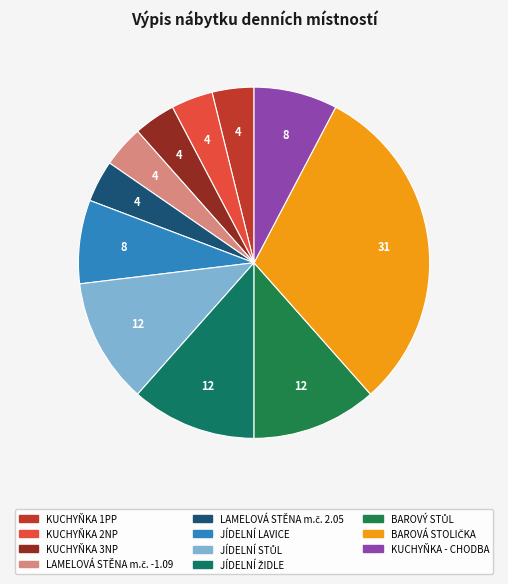

Count the number of slices in the pie.

11